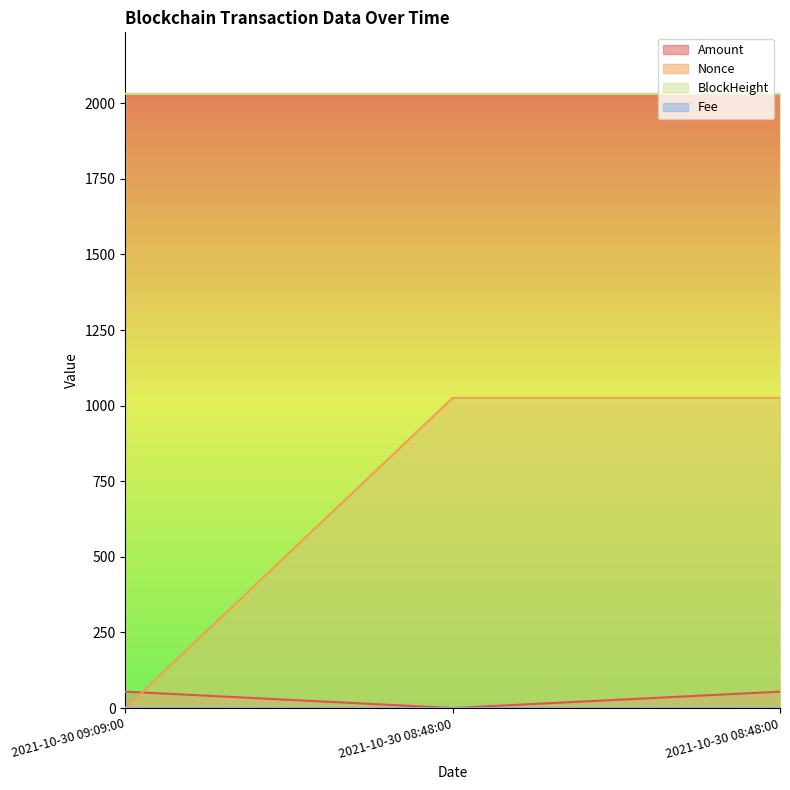

True or false: Amount has a value of 0.2 at 2021-10-30 08:48:00.

True